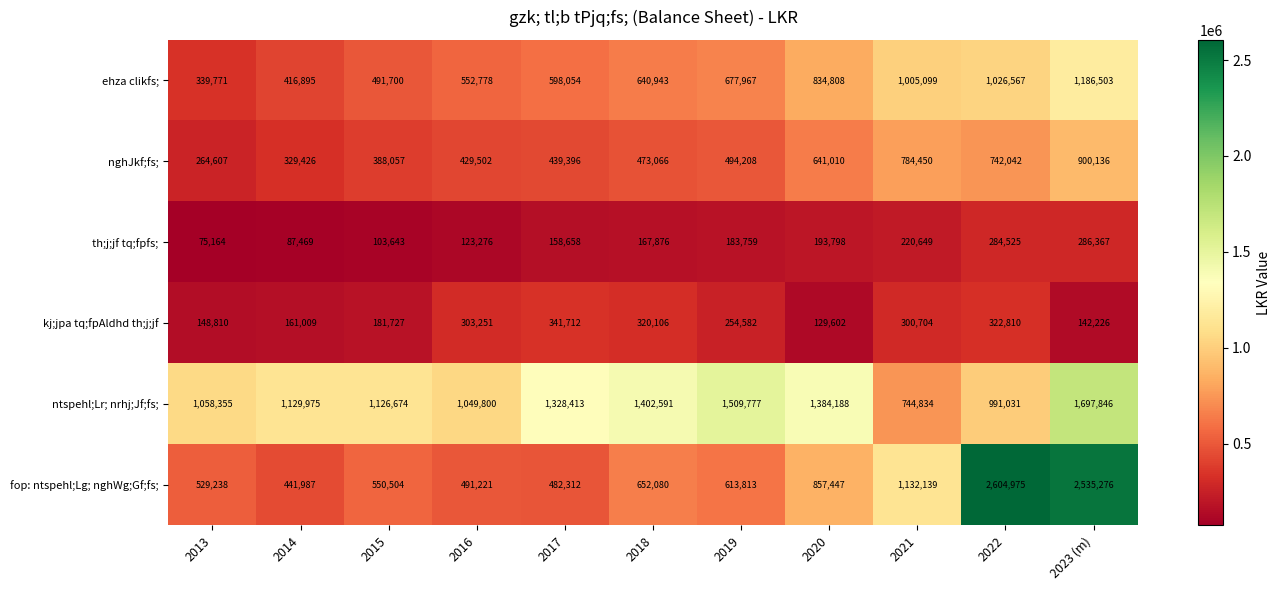

At 2018, list the series in order from smallest to largest.

th;j;jf tq;fpfs;, kj;jpa tq;fpAldhd th;j;jf, nghJkf;fs;, ehza clikfs;, fop: ntspehl;Lg; nghWg;Gf;fs;, ntspehl;Lr; nrhj;Jf;fs;